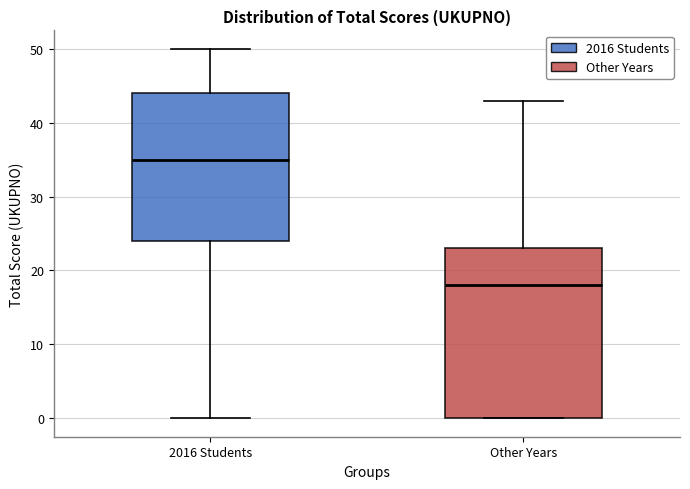

Reading left to right, read every box against the y-axis: the position of its median line, the range the box covers, and the ends of its whiskers. The values are not printed on the chart, so give them approximately, as read against the axis.

2016 Students: median 35, box 24 to 44, whiskers 0 to 50
Other Years: median 18, box 0 to 23, whiskers 0 to 43